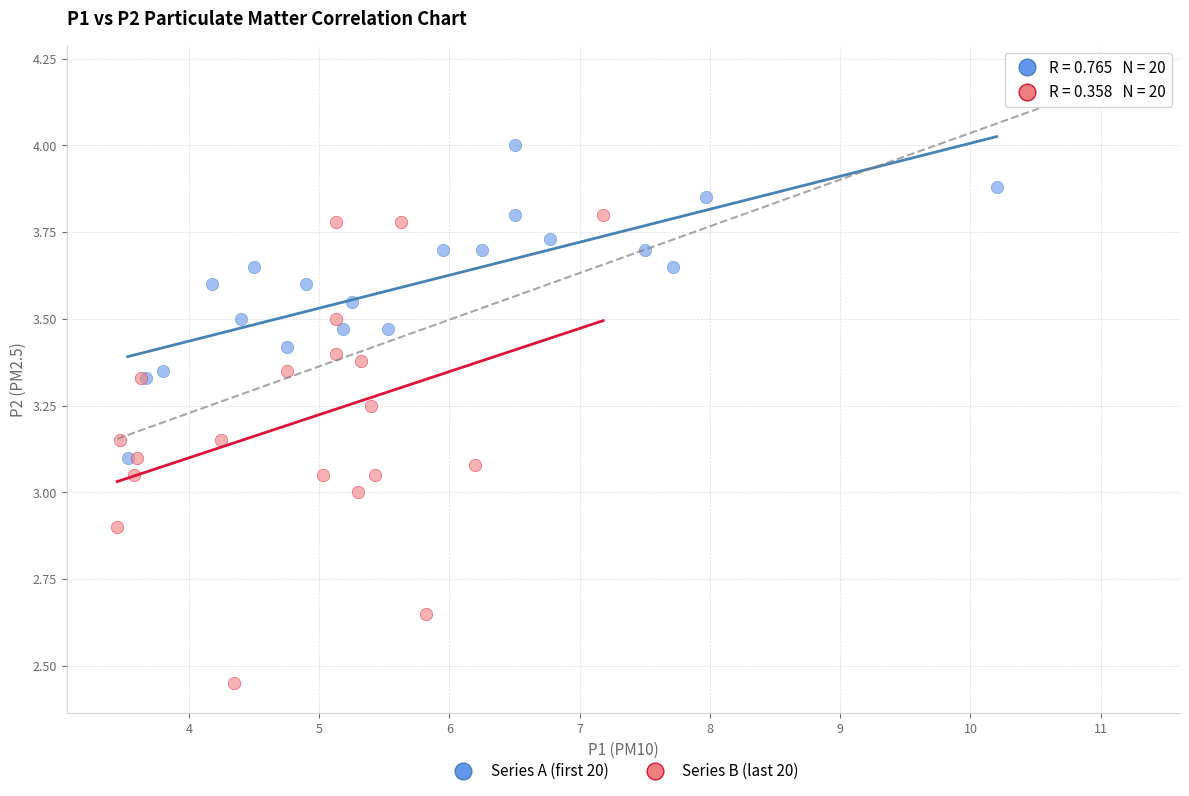

Which series contains the highest Y value?

Series A (first 20)